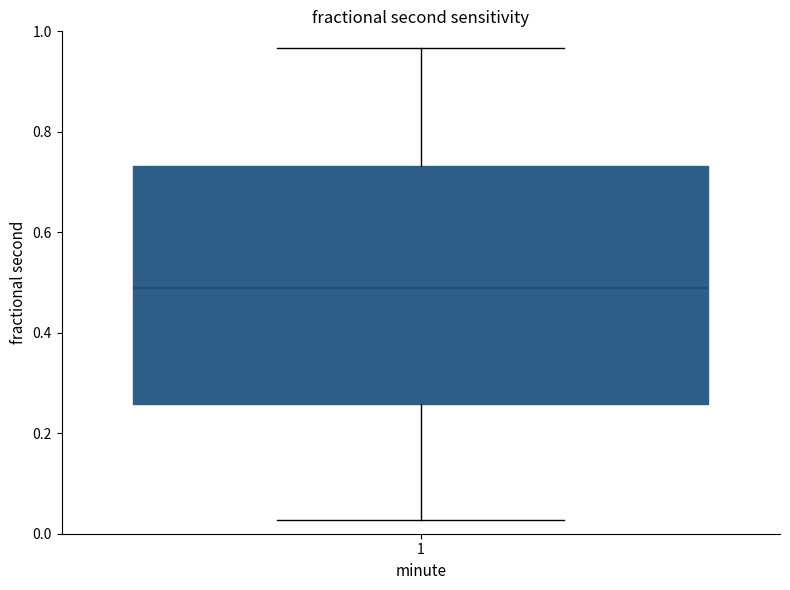

Read this box plot against the y-axis: the position of the median line, the range covered by the box, and the ends of both whiskers. The values are not printed on the chart, so give them approximately, as read against the axis.

median 0.48, box 0.26 to 0.74, whiskers 0.02 to 0.96